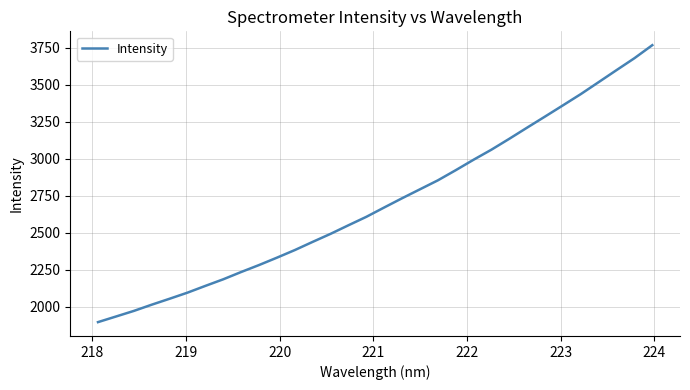

What is the maximum value shown in the chart?

3768.4